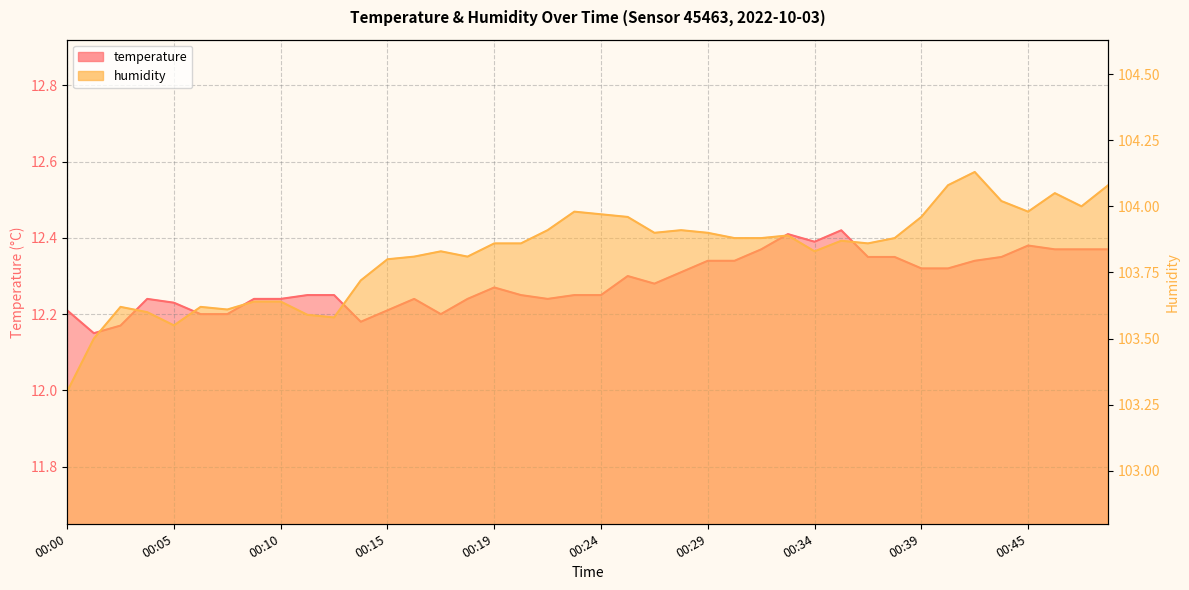

What is the difference between the maximum and minimum values in the temperature_line series?

0.3